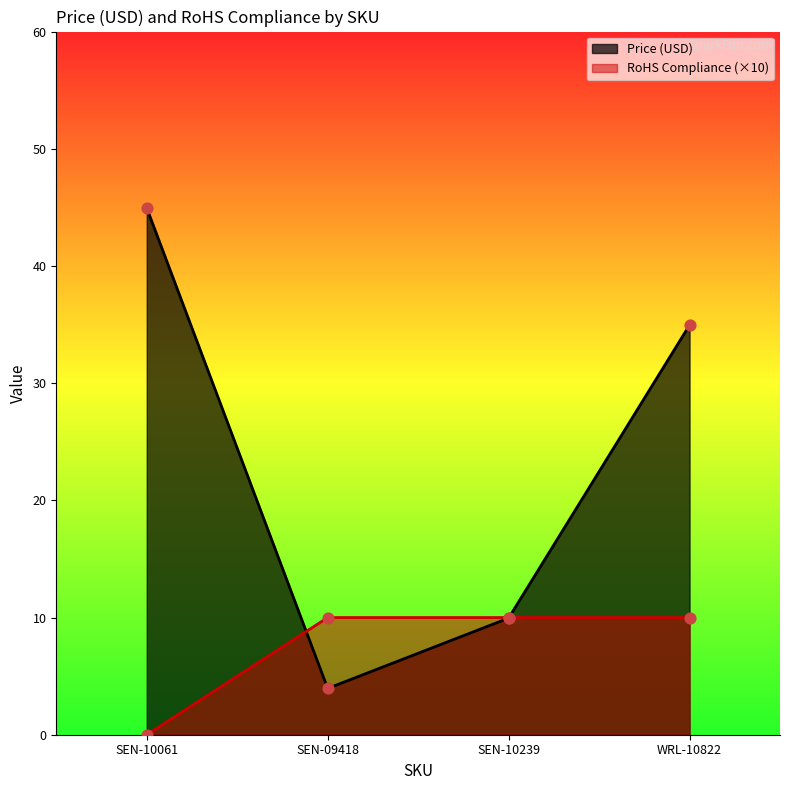

Which series has the largest total across all categories?

Price (USD)